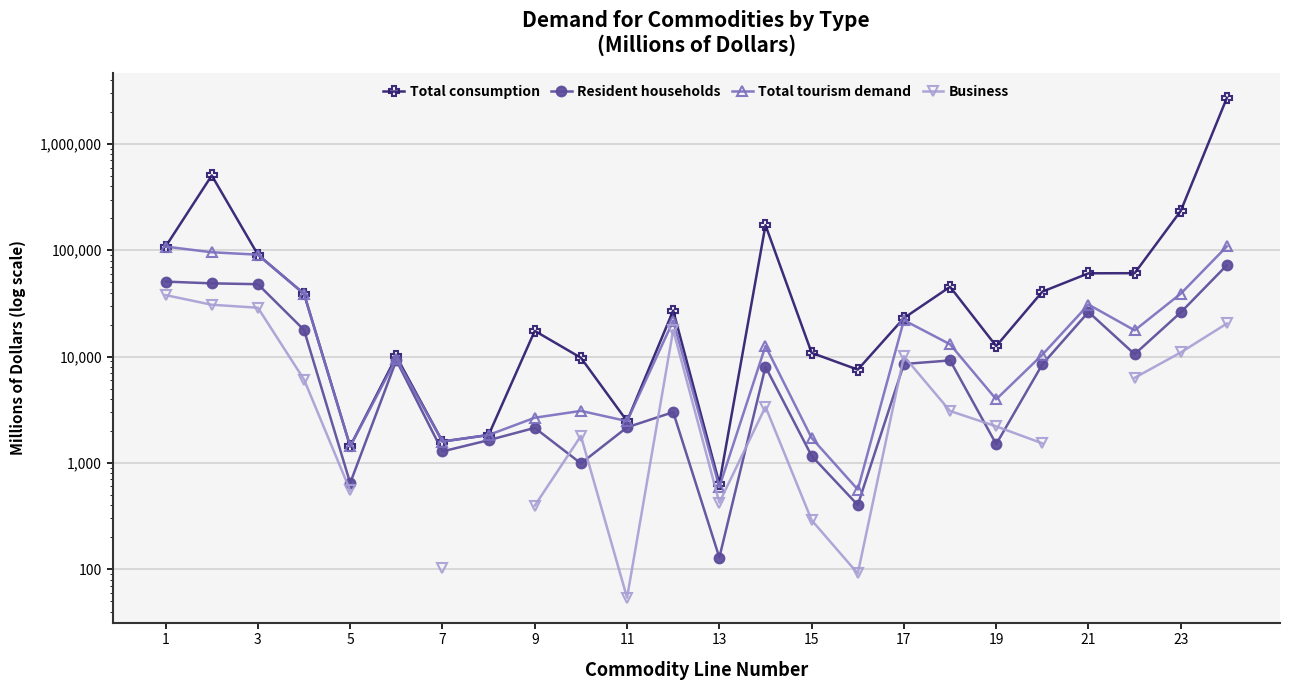

The Total consumption series shows 17654.7 at 11. True or false?

False